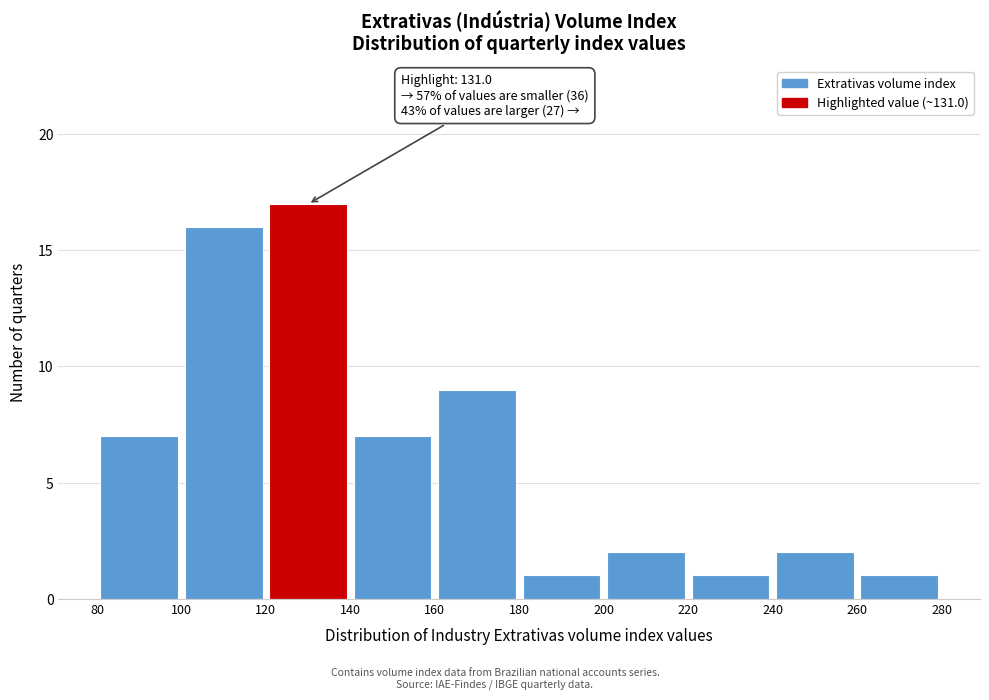

Over which range of the x-axis is the bar tallest?

120 to 140